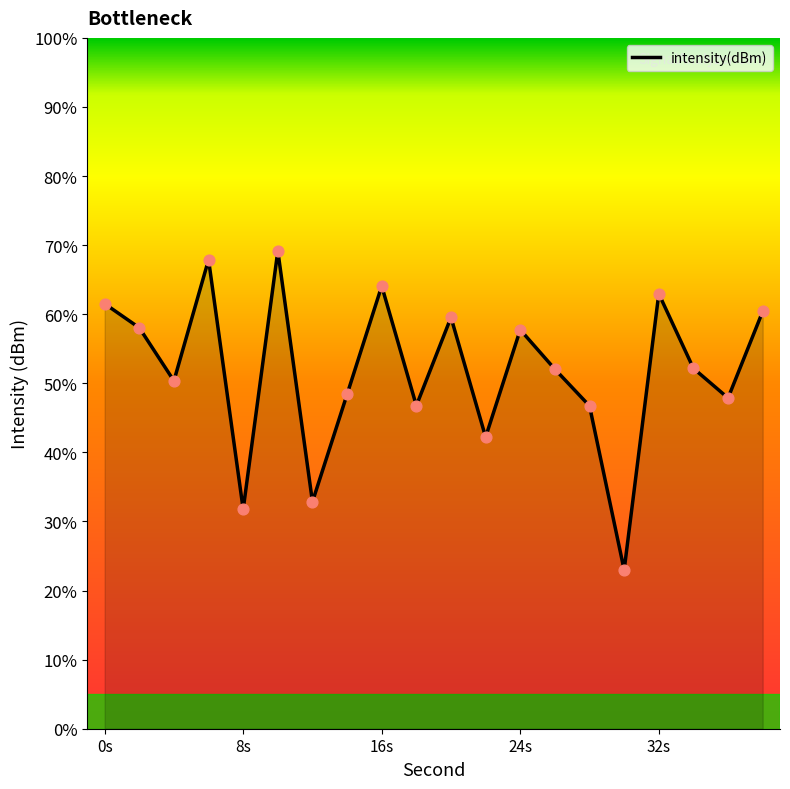

What is the difference between the maximum and minimum values?

46.2